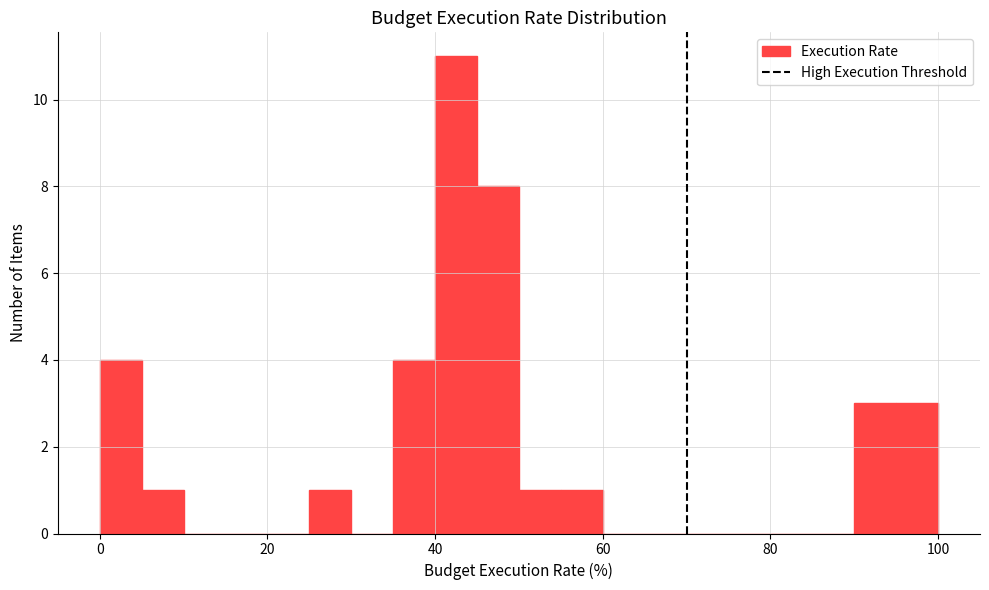

Around what value on the x-axis is the tallest bar? Give the approximate position of its centre, as read against the axis.

42